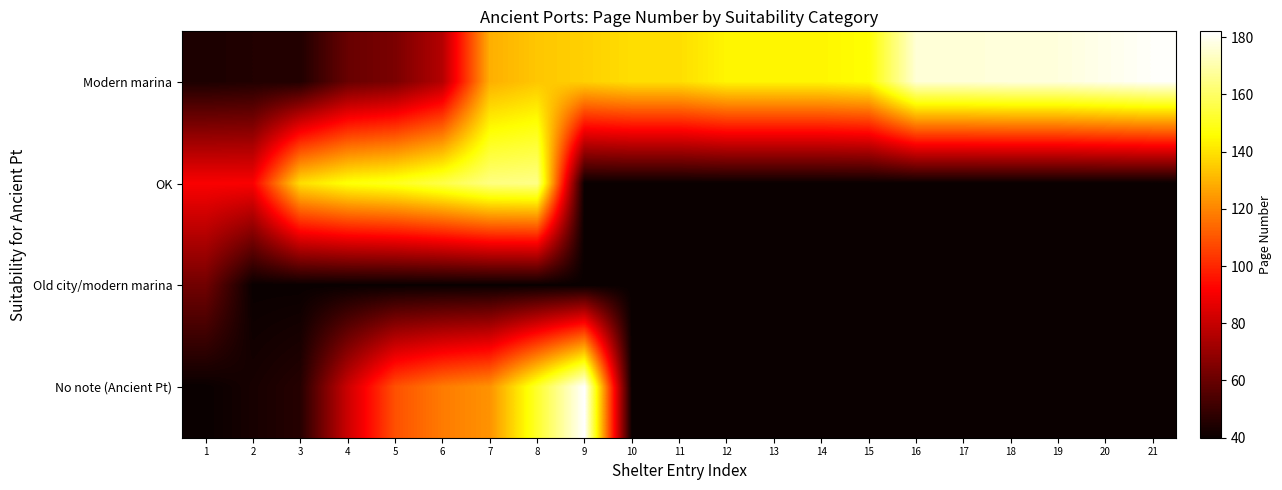

Which series has the largest total across all categories?

Modern marina